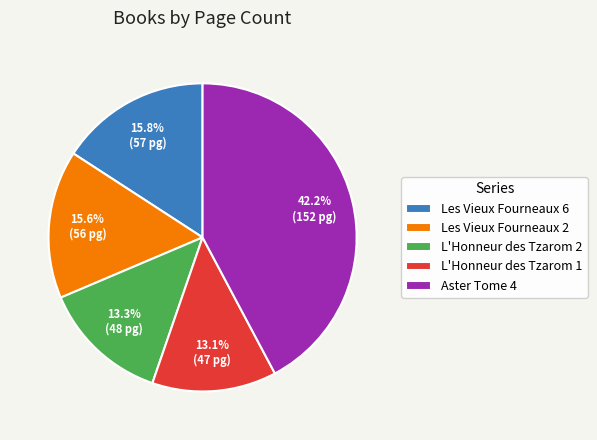

Is there any slice that represents more than half of the pie?

No